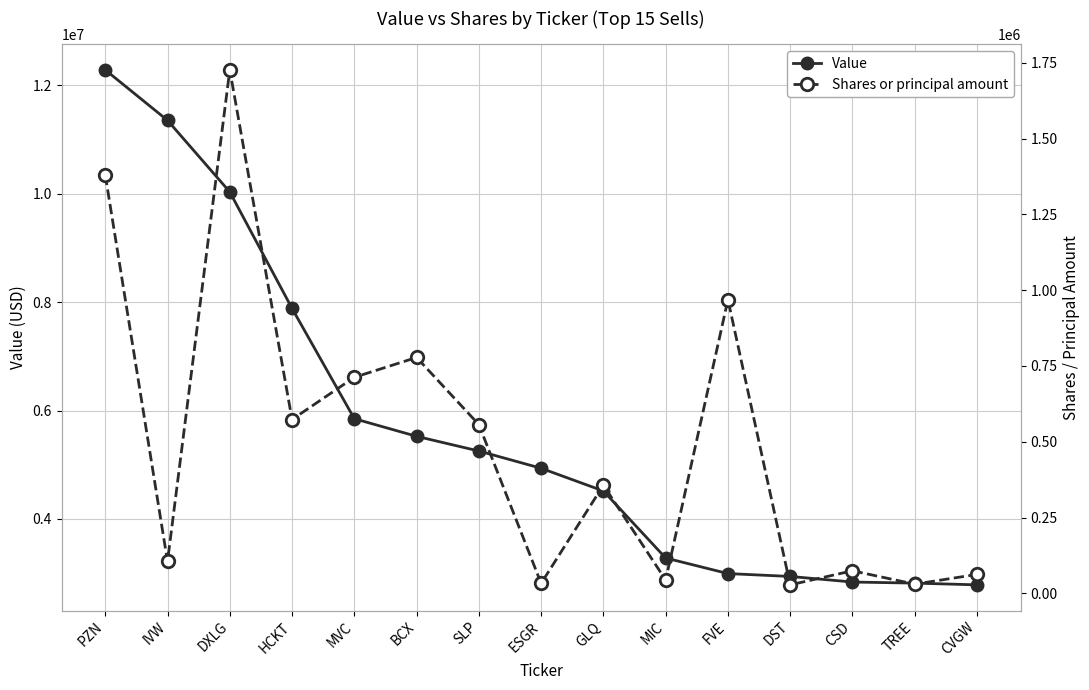

Reading right to left, what are all the values shown in this chart?

Value: 2785000	2817000	2837000	2940000	2993000	3280000	4516000	4935000	5253000	5524000	5849000	7883000	10031000	11351000	12282000
Shares or principal amount: 62384	30284	74413	27965	968583	43927	356700	32897	556485	777964	712474	573316	1726441	105296	1379980